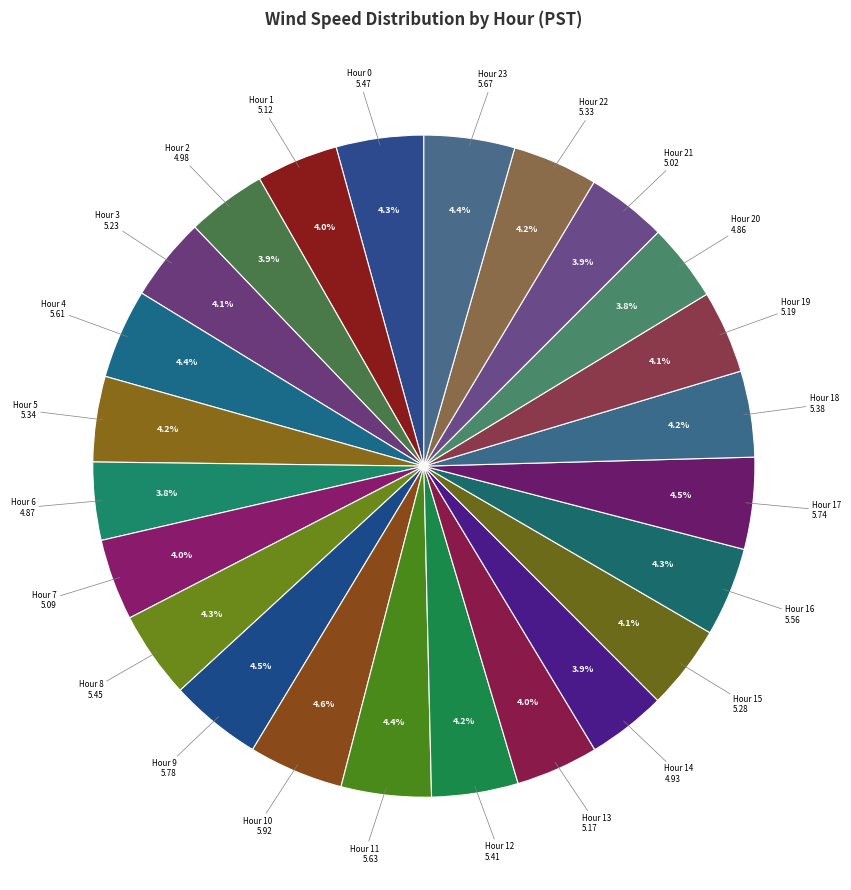

Count the number of slices in the pie.

24